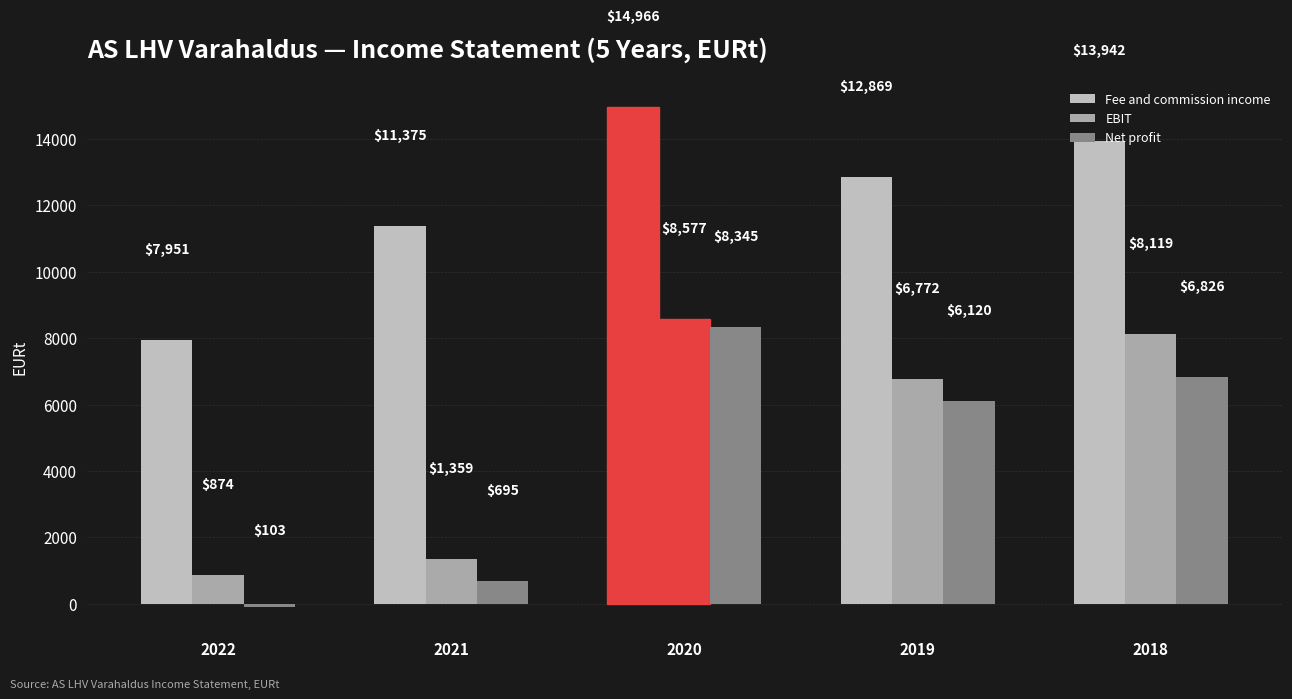

Which series has the widest spread of values?

Net profit